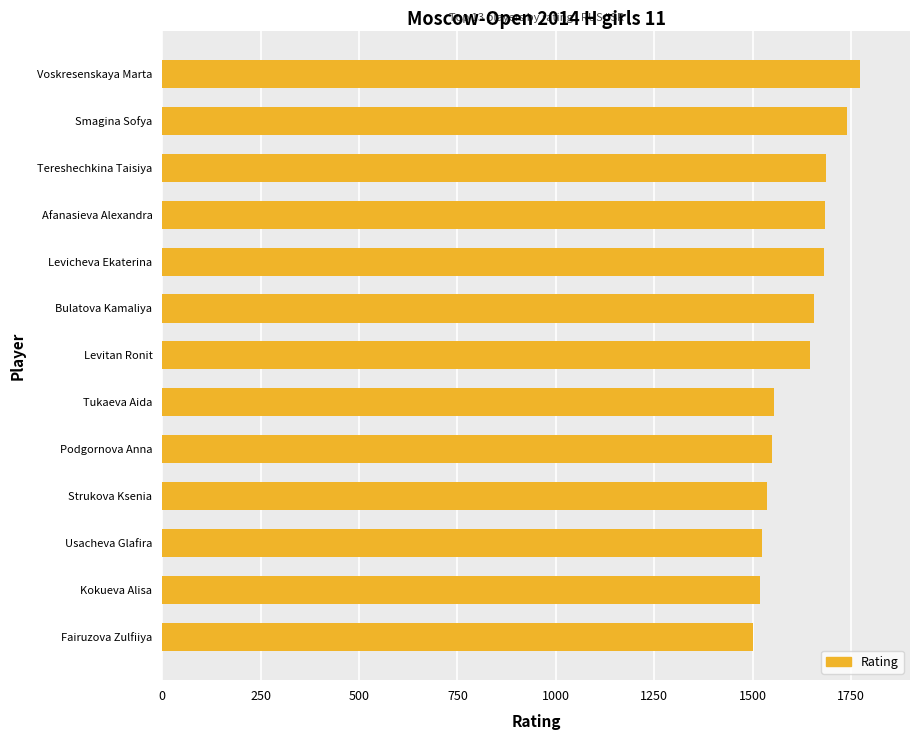

What is the change in value from Afanasieva Alexandra to Usacheva Glafira?

-159